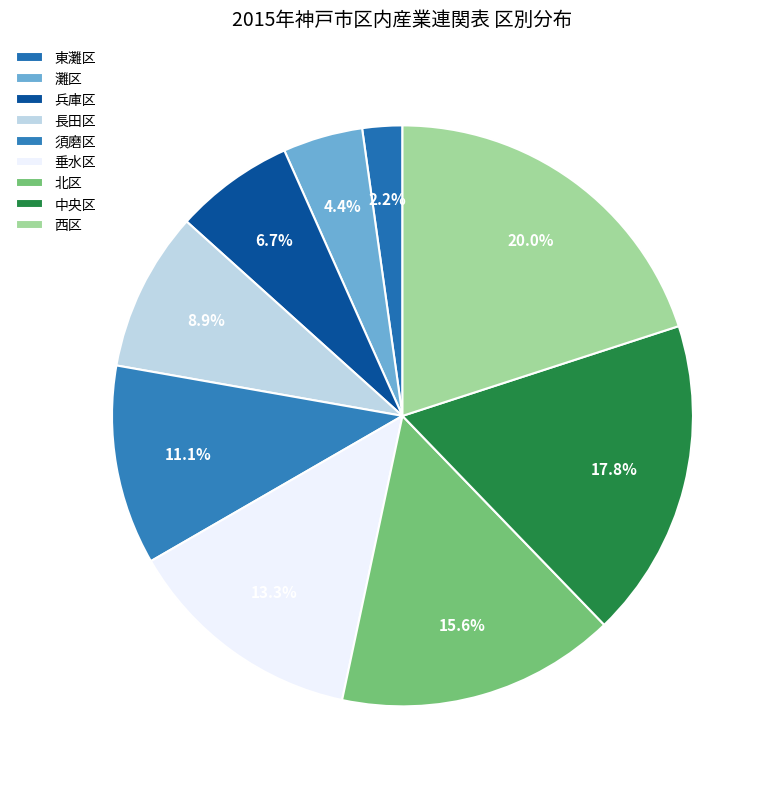

To the nearest percent, what portion does 長田区 represent?

9%